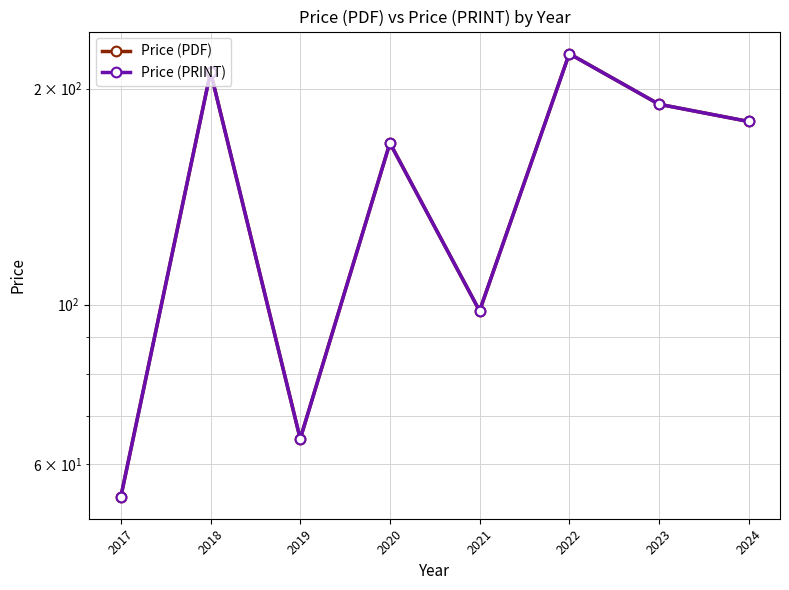

Which series has the largest range (max minus min)?

Price (PDF)